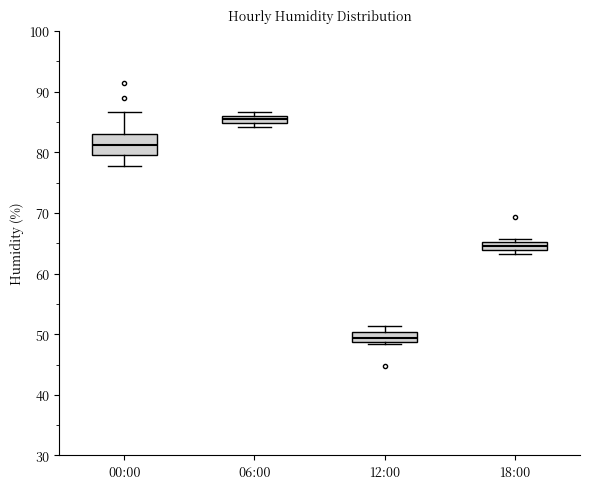

Which box's median line is the highest?

06:00